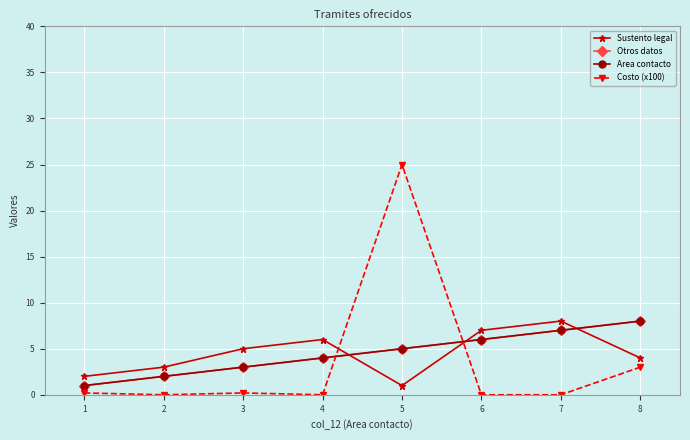

Is this an area chart (filled region under the line)?

No